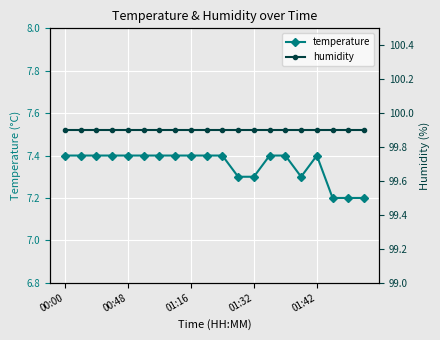

What is the difference between the maximum and minimum values in the temperature series?

0.2